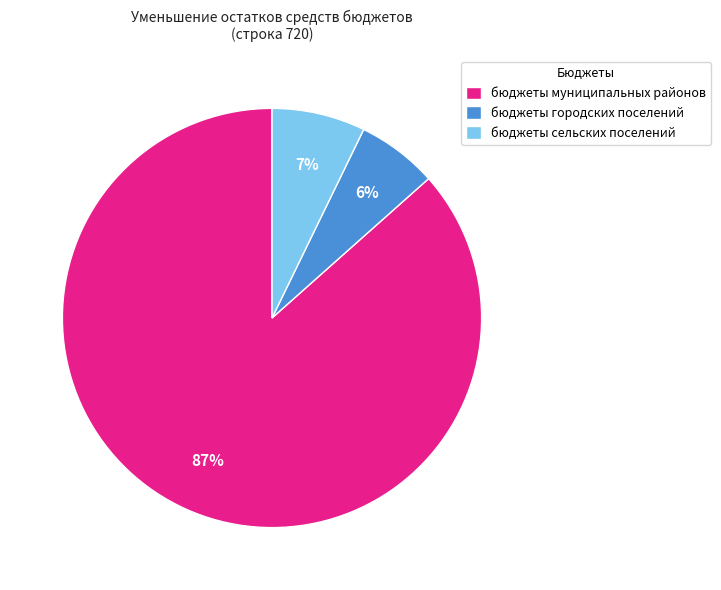

What percentage is the бюджеты городских поселений slice, to the nearest percent?

6%